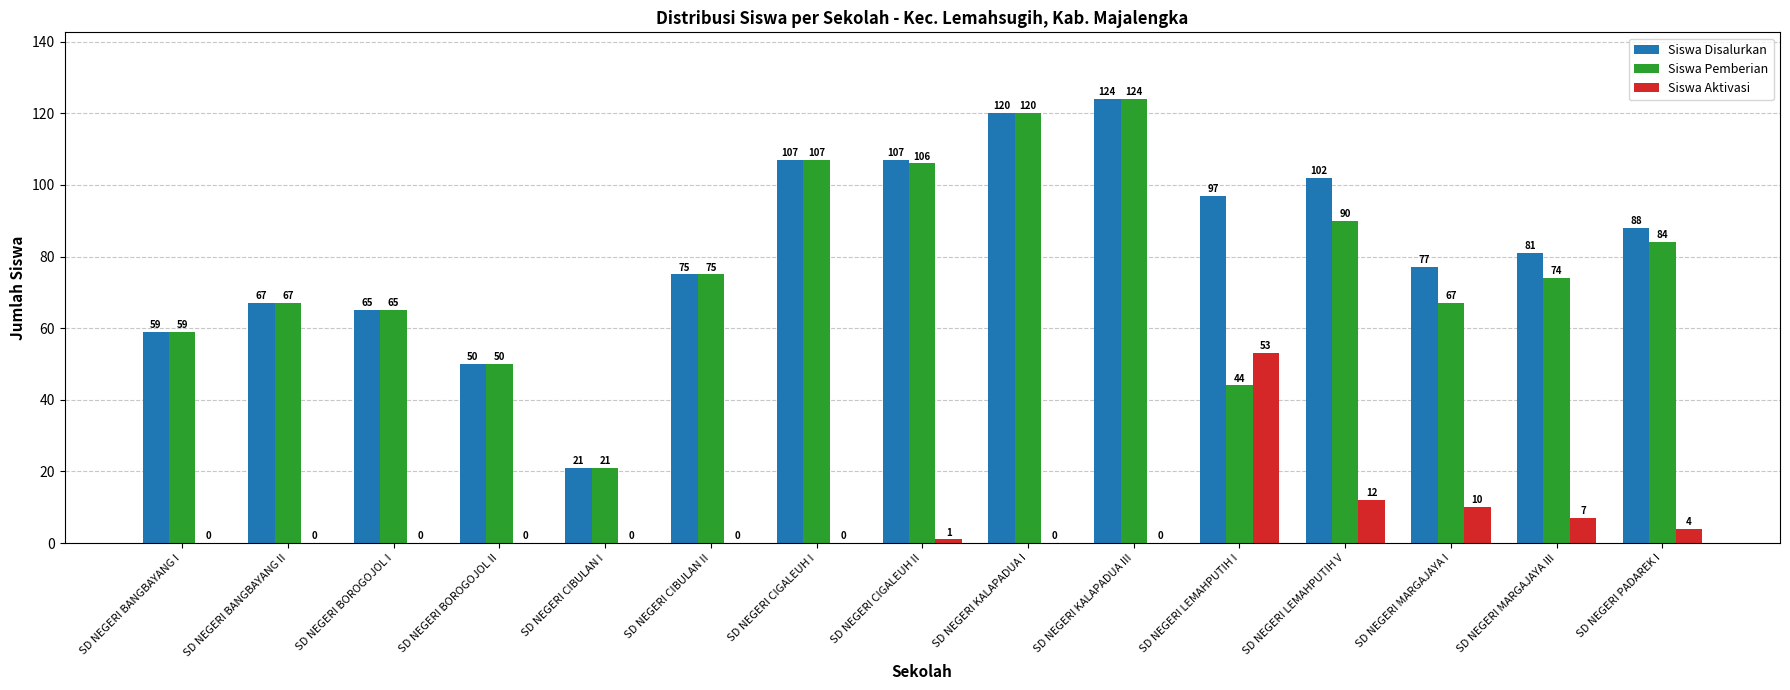

Where does the Siswa Disalurkan series first go above 81?

SD NEGERI CIGALEUH I